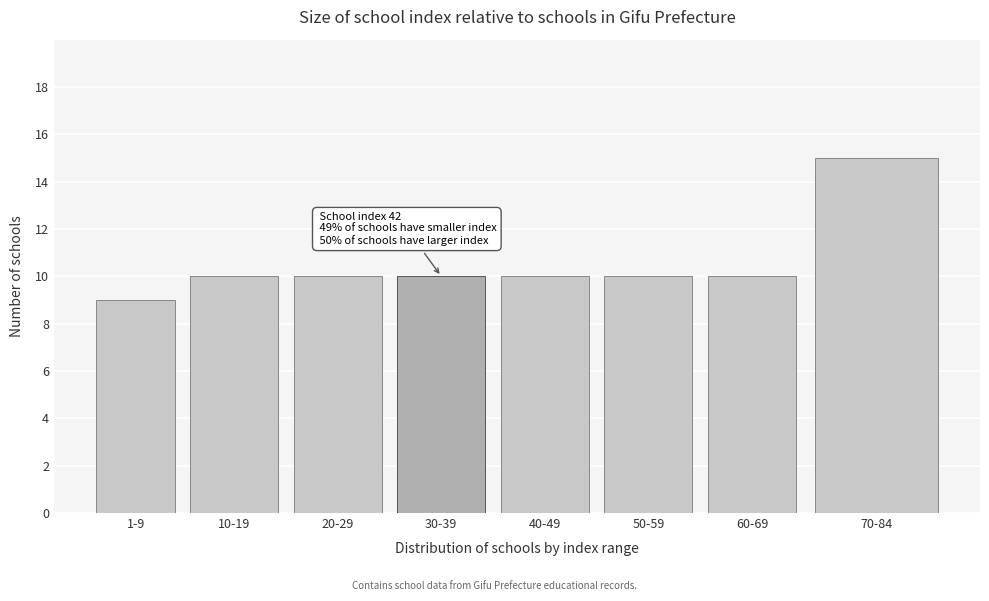

Reading right to left, transcribe all the data shown in this chart.

70-84=15	60-69=10	50-59=10	40-49=10	30-39=10	20-29=10	10-19=10	1-9=9